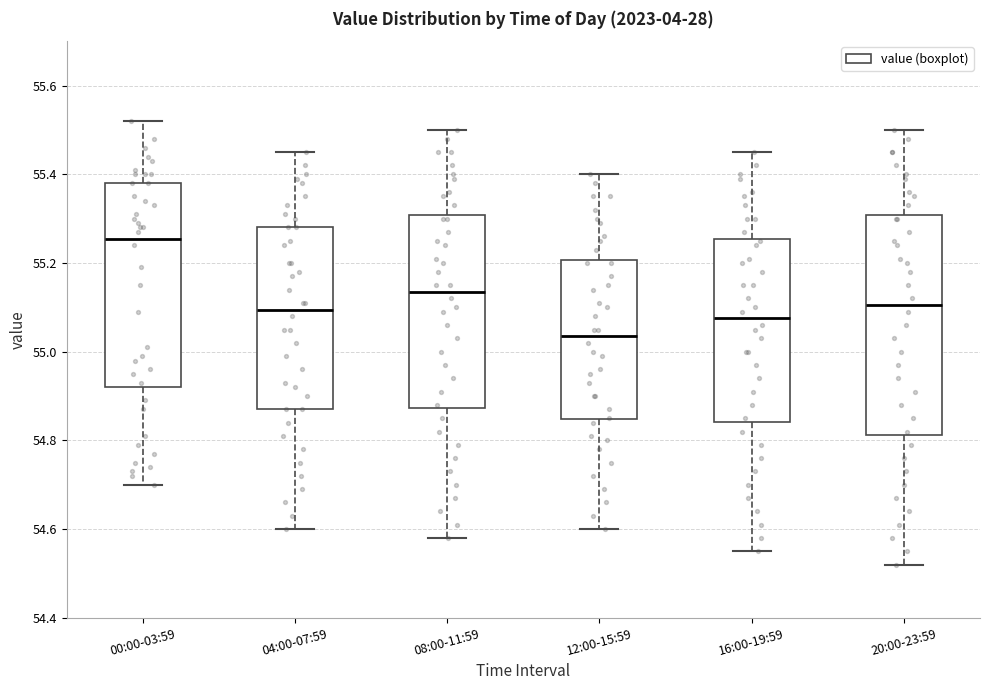

Comparing the boxes themselves (not the whiskers), which one is the tallest?

20:00-23:59